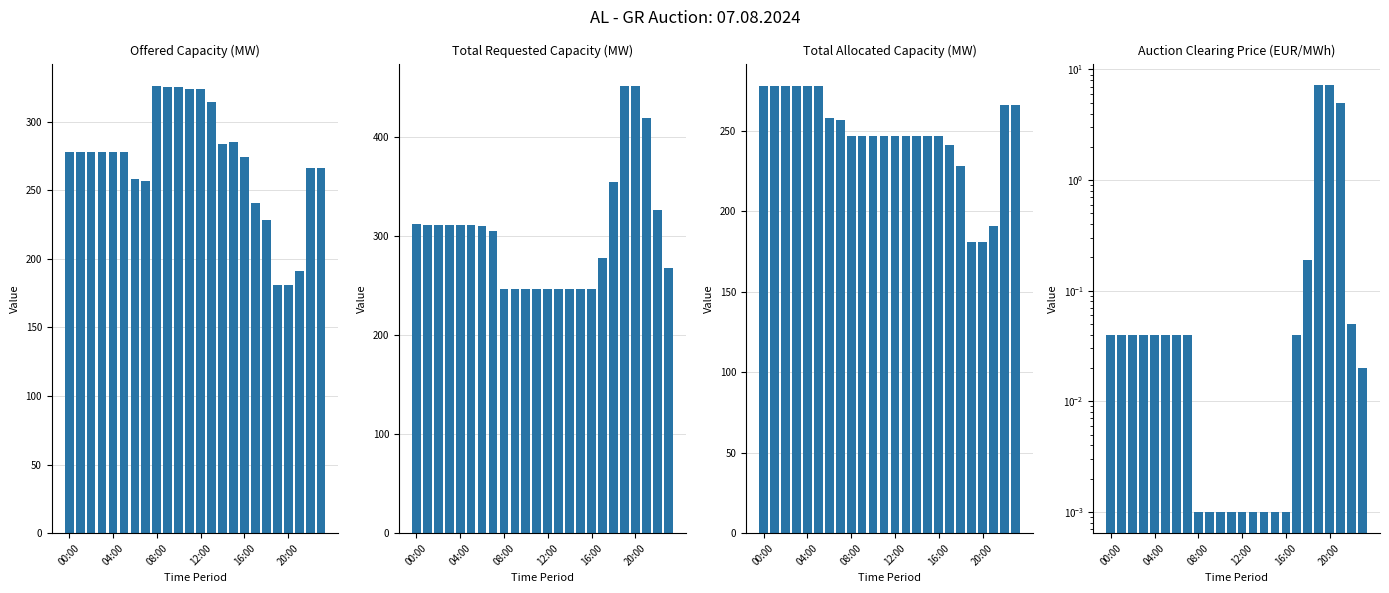

Which series has the largest total across all categories?

Total Requested Capacity (MW)